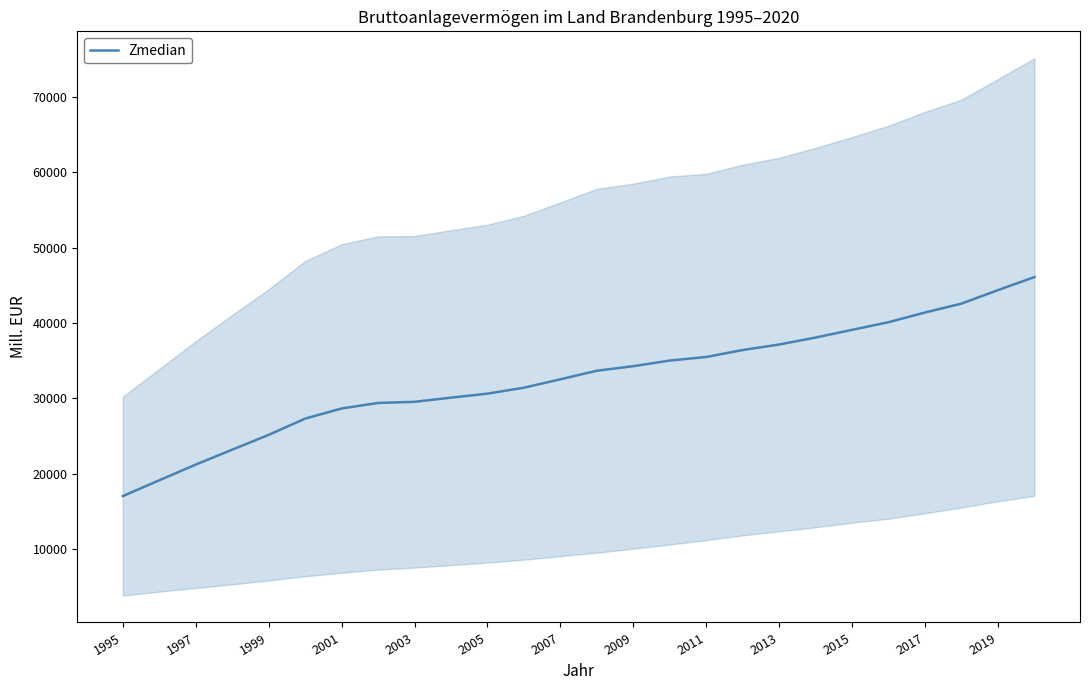

What is the maximum value for Zmedian?

46087.5